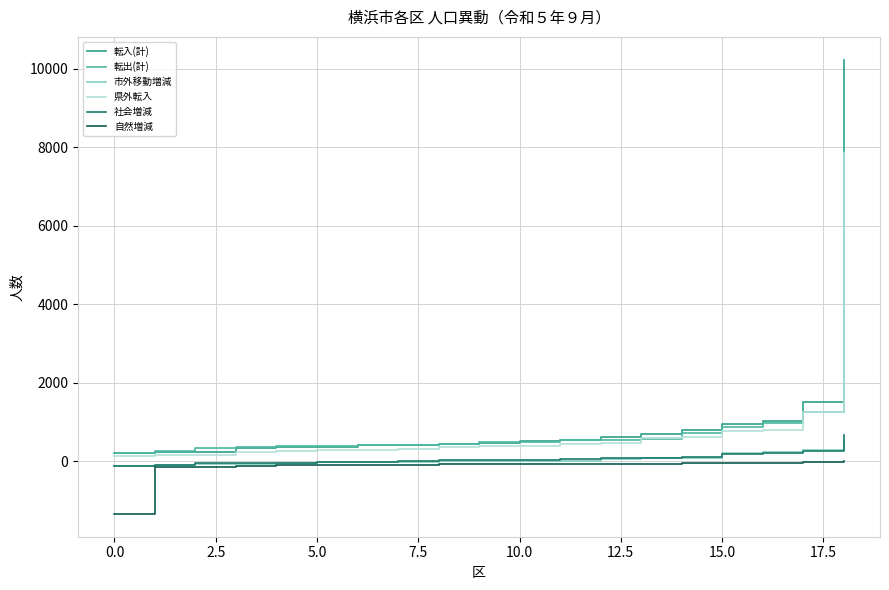

True or false: 自然増減 and 転出(計) cross at least once.

False